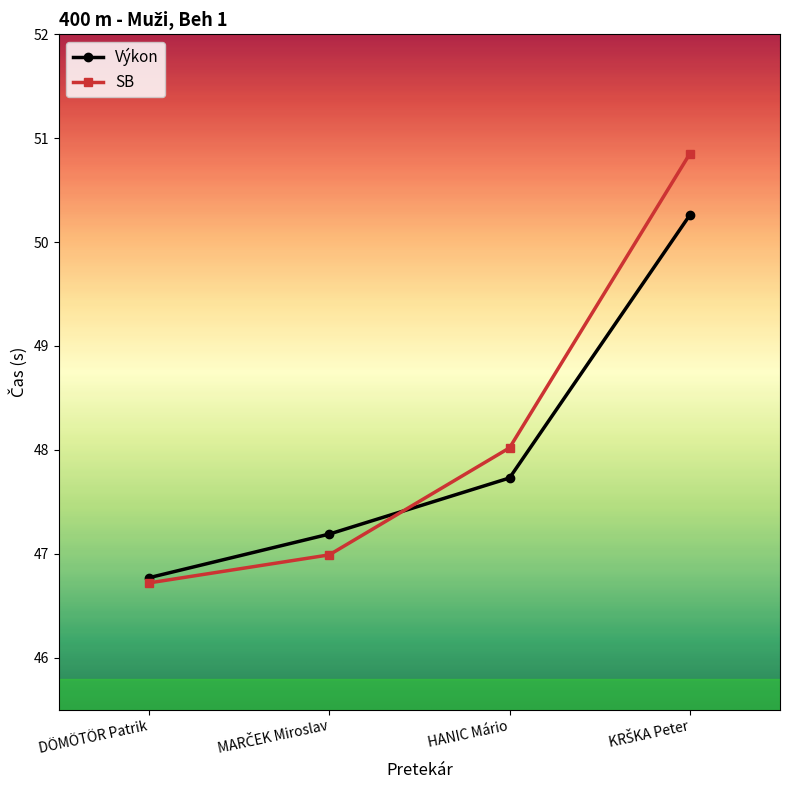

What is the value of the Výkon point at the 2nd from the left?

47.2